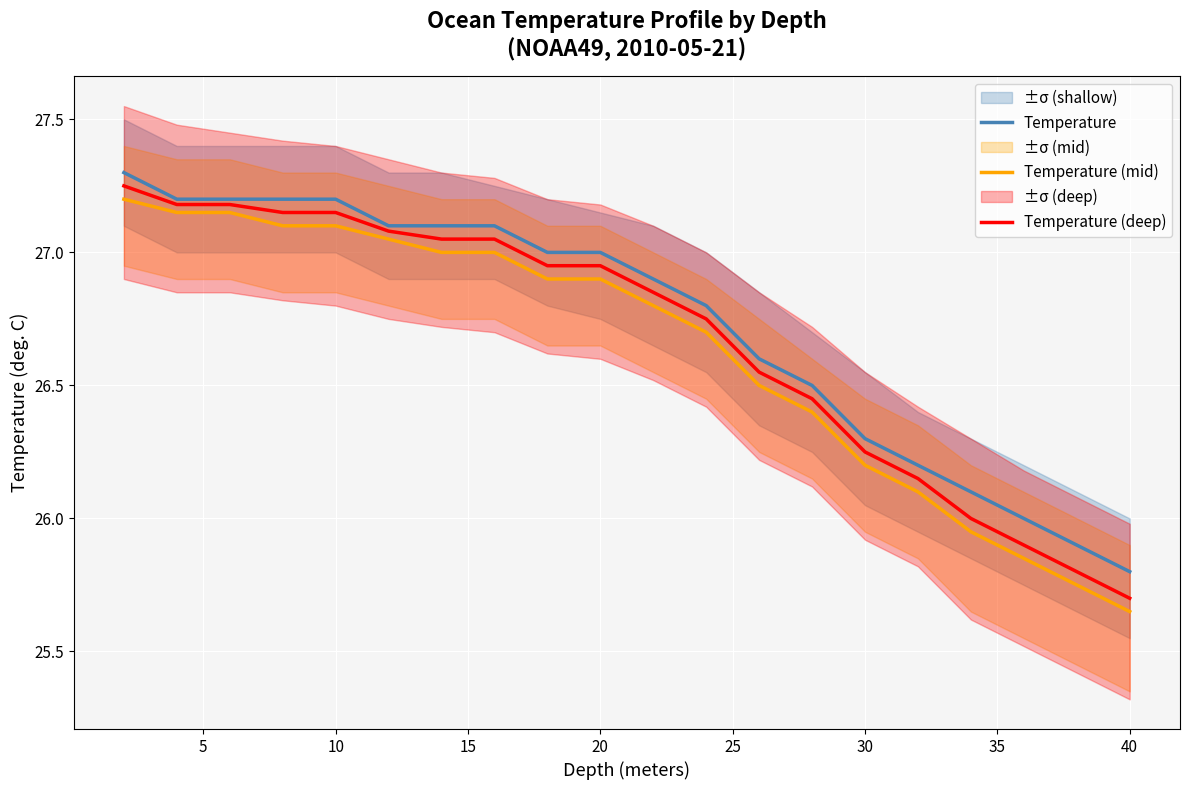

Is it true that Temperature equals 25.8 at 40?

True